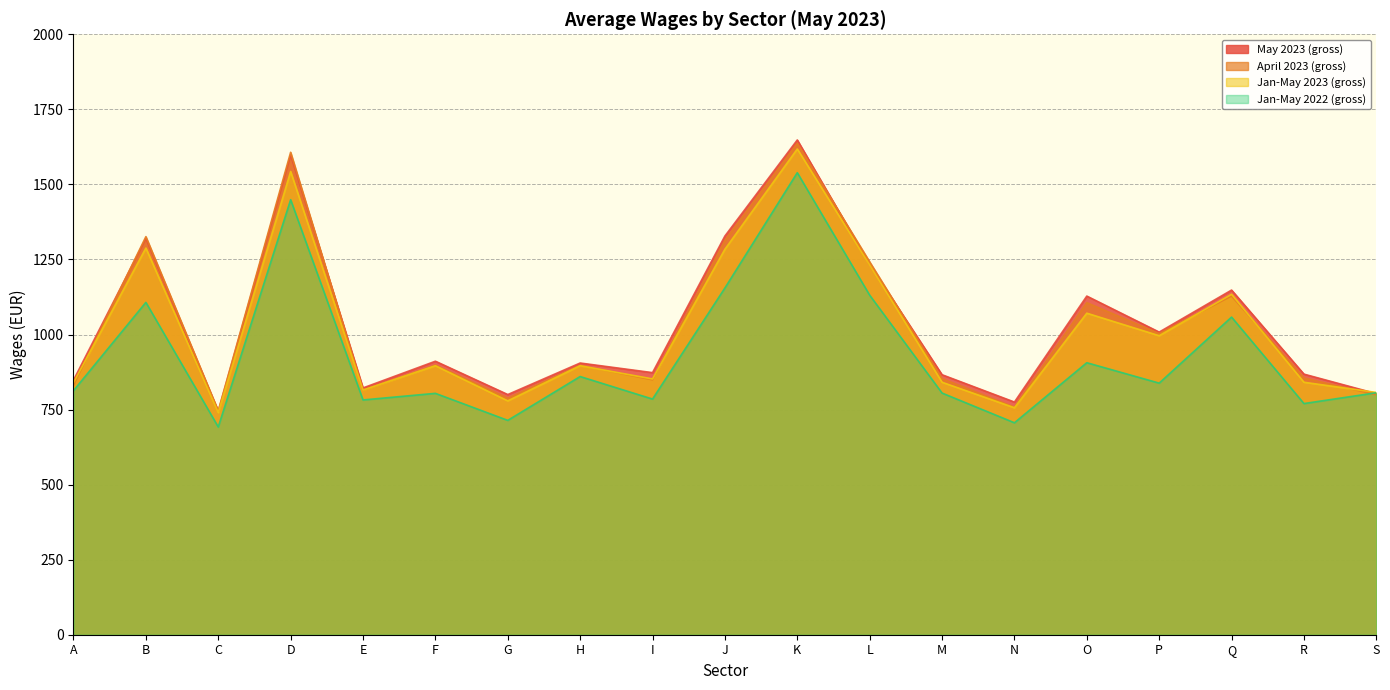

Between Q and L, which is larger?

L